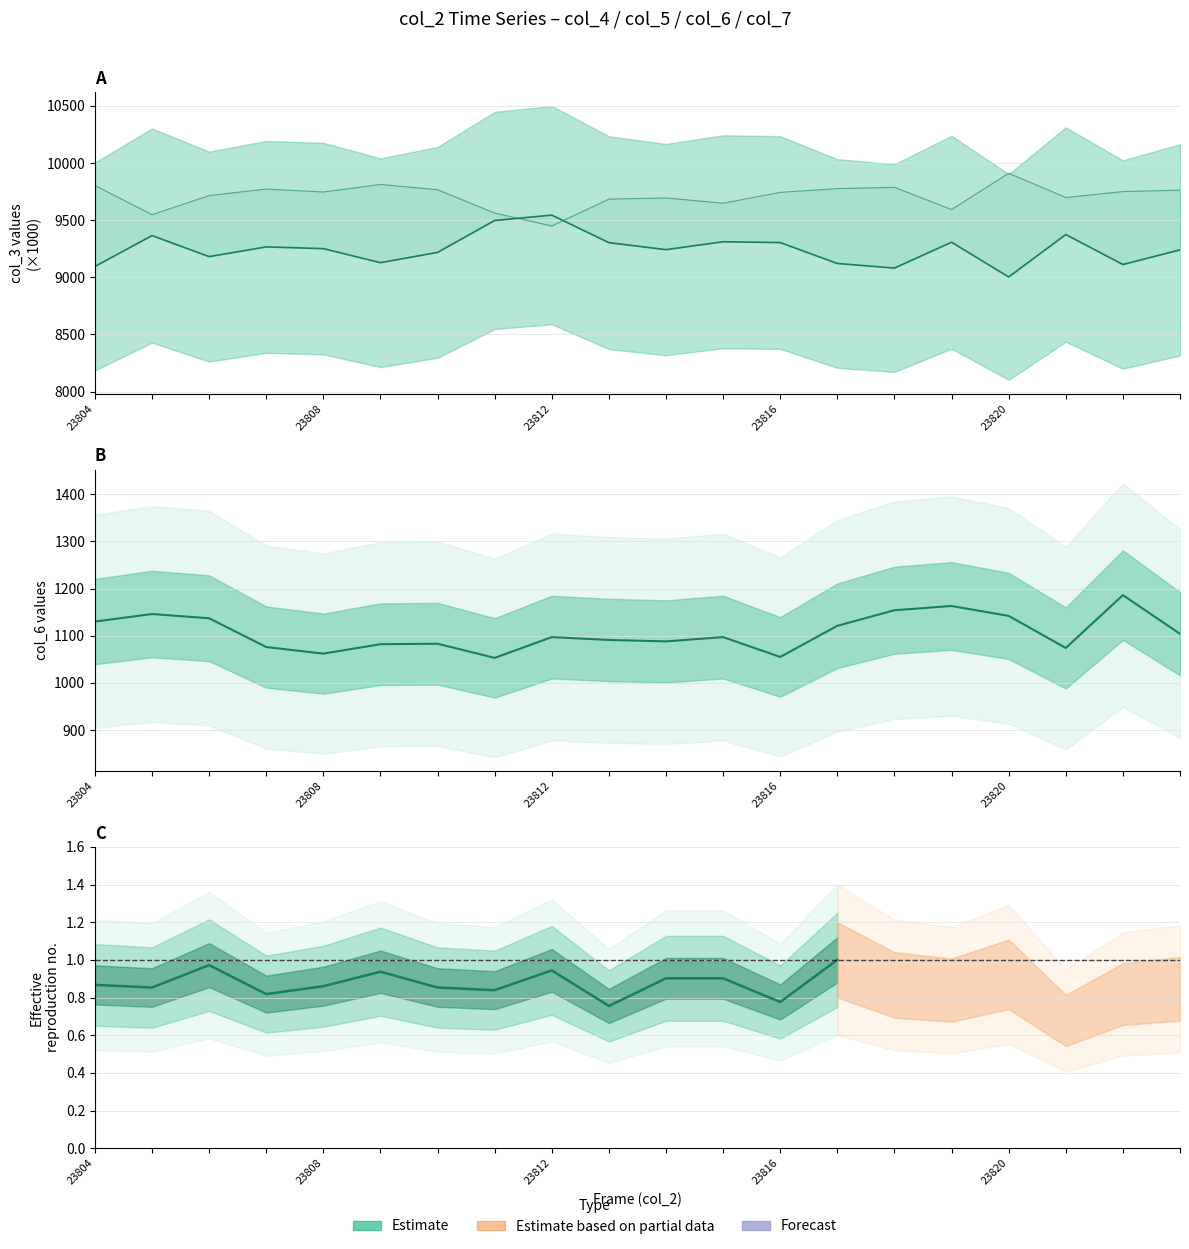

At which category does col_6 reach its first local peak?

23805